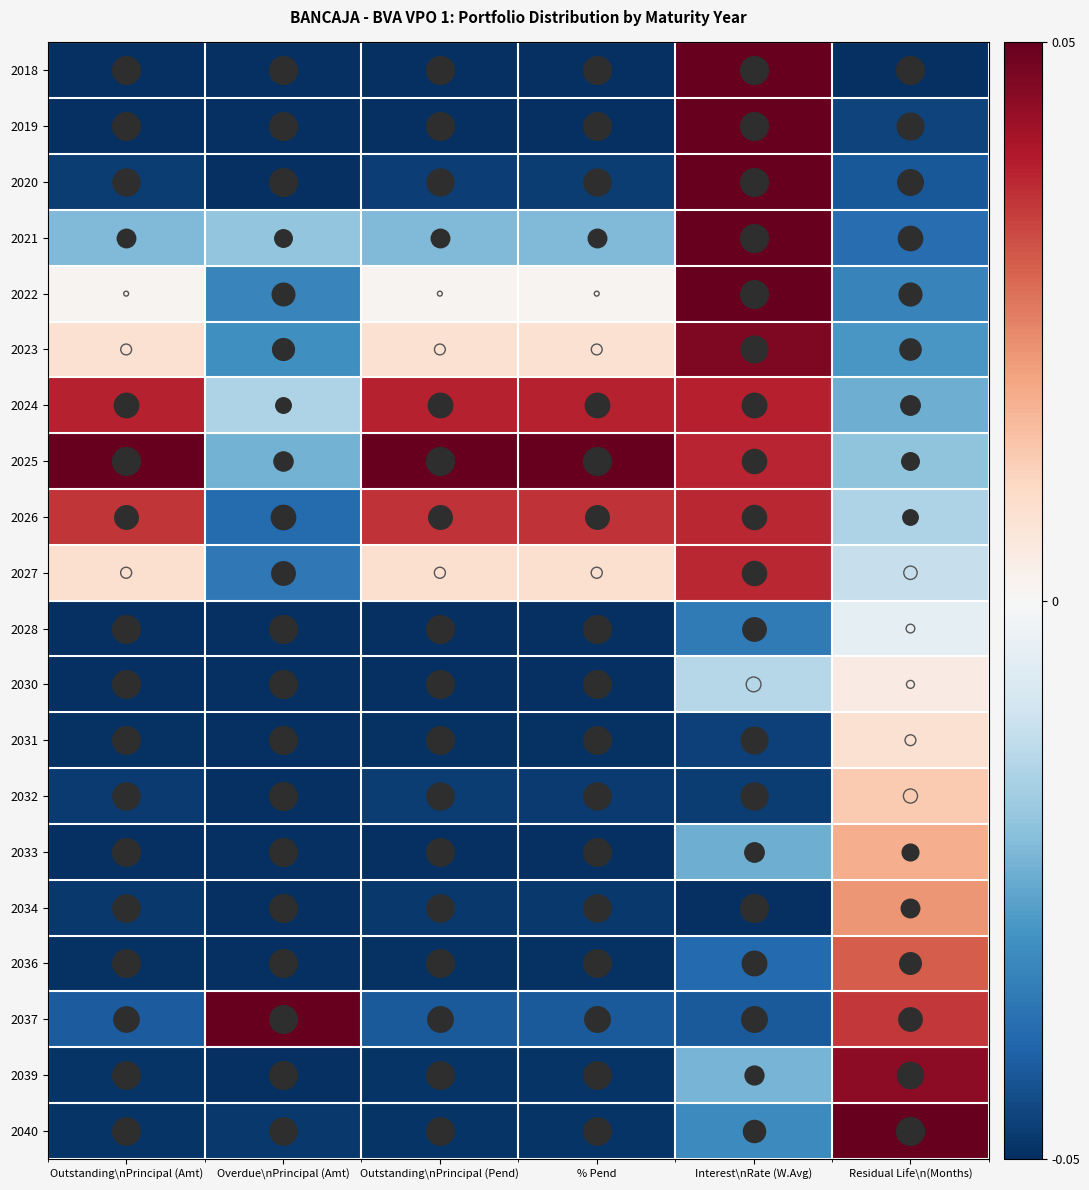

Which series has the largest total across all categories?

2025